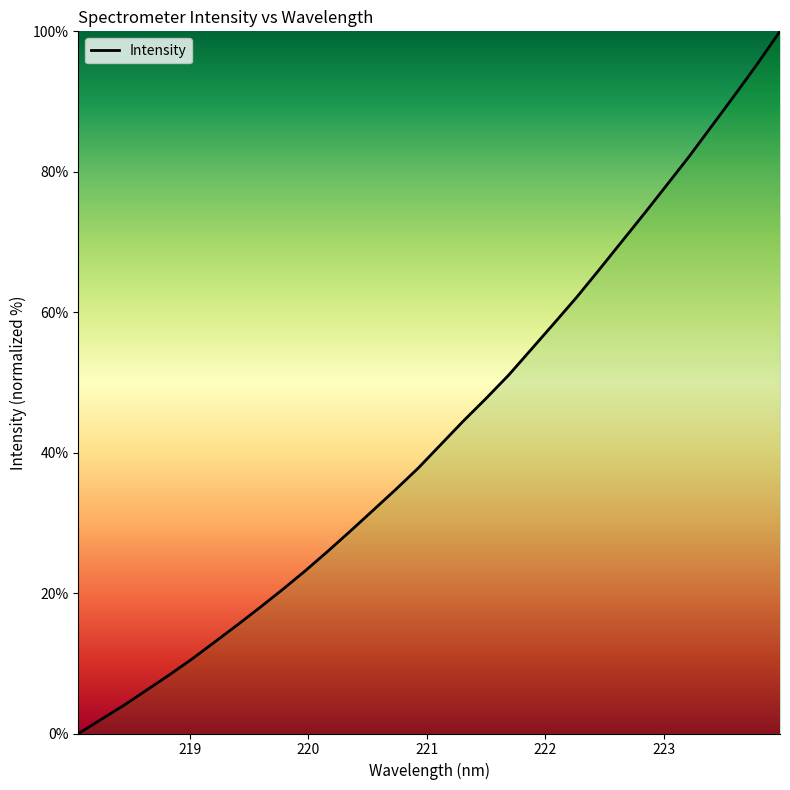

What is the maximum value shown in the chart?

100.0